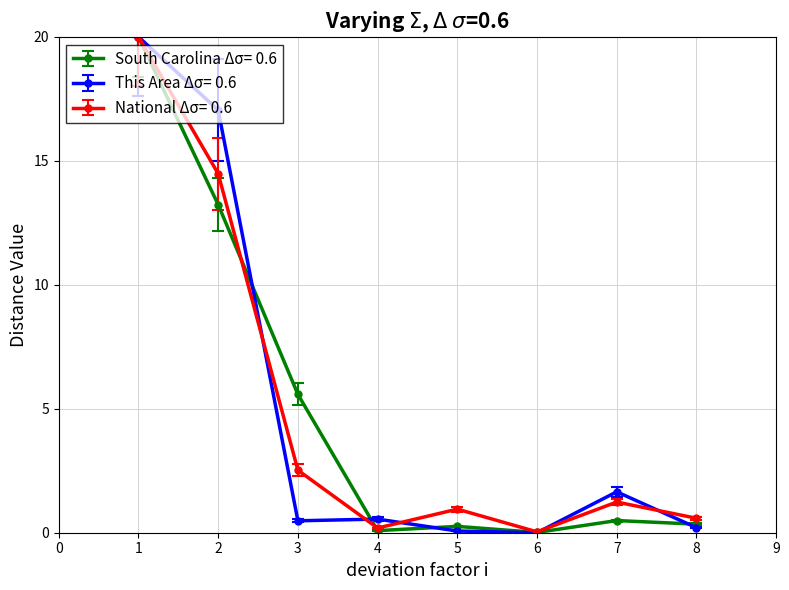

What is the greatest value displayed?

20.0